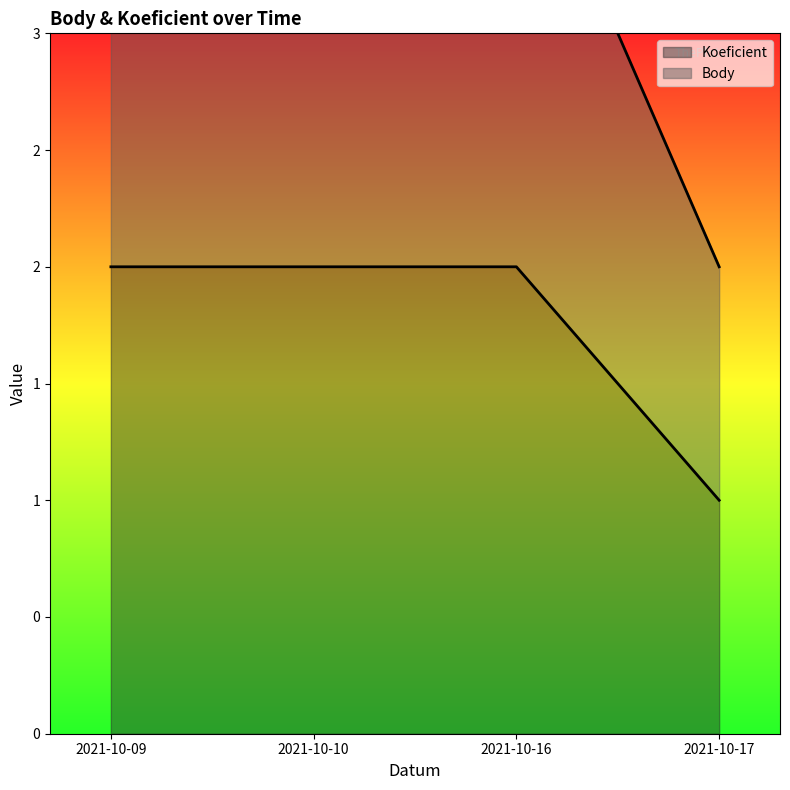

Is it true that Koeficient equals 3 at 2021-10-16?

False